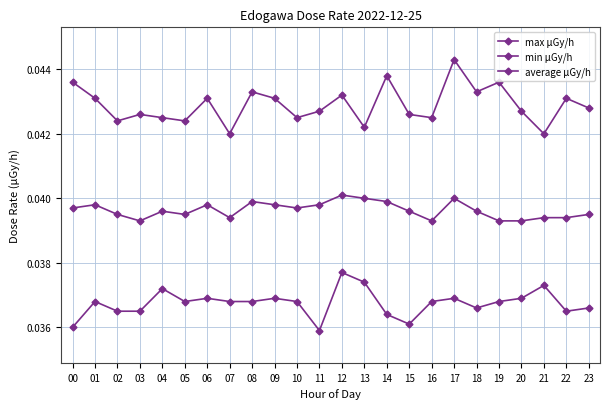

Reading left to right, what are all the values shown in this chart?

max μGy/h: 00=0.0	01=0.0	02=0.0	03=0.0	04=0.0	05=0.0	06=0.0	07=0.0	08=0.0	09=0.0	10=0.0	11=0.0	12=0.0	13=0.0	14=0.0	15=0.0	16=0.0	17=0.0	18=0.0	19=0.0	20=0.0	21=0.0	22=0.0	23=0.0
min μGy/h: 00=0.0	01=0.0	02=0.0	03=0.0	04=0.0	05=0.0	06=0.0	07=0.0	08=0.0	09=0.0	10=0.0	11=0.0	12=0.0	13=0.0	14=0.0	15=0.0	16=0.0	17=0.0	18=0.0	19=0.0	20=0.0	21=0.0	22=0.0	23=0.0
average μGy/h: 00=0.0	01=0.0	02=0.0	03=0.0	04=0.0	05=0.0	06=0.0	07=0.0	08=0.0	09=0.0	10=0.0	11=0.0	12=0.0	13=0.0	14=0.0	15=0.0	16=0.0	17=0.0	18=0.0	19=0.0	20=0.0	21=0.0	22=0.0	23=0.0